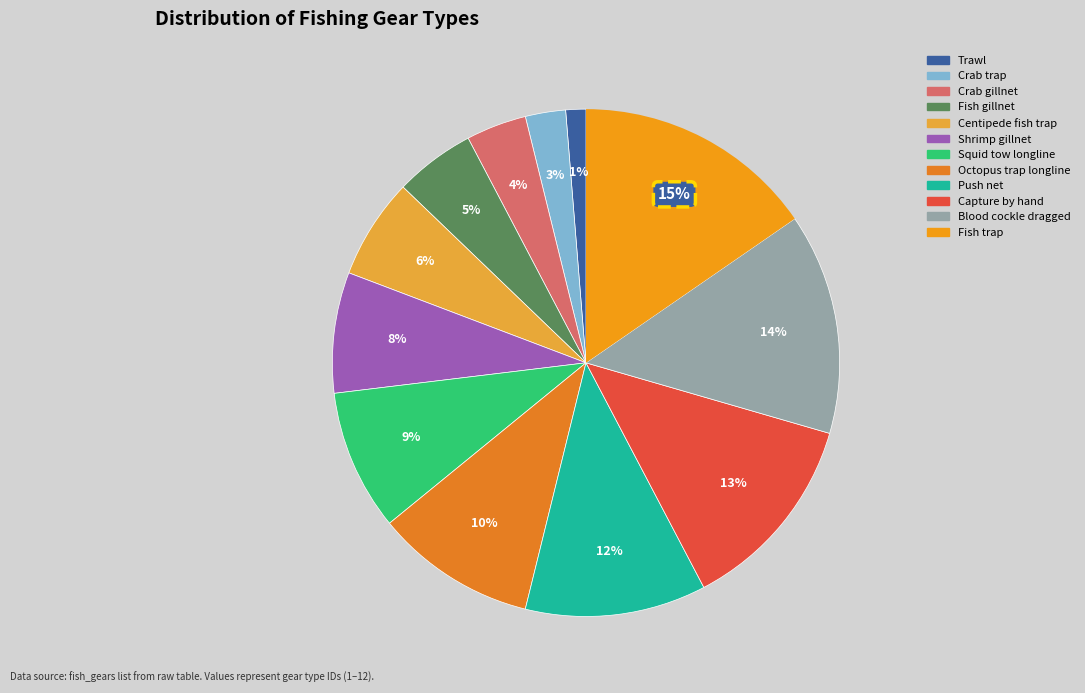

To the nearest percent, what is the difference between the largest and smallest slice percentages?

14%